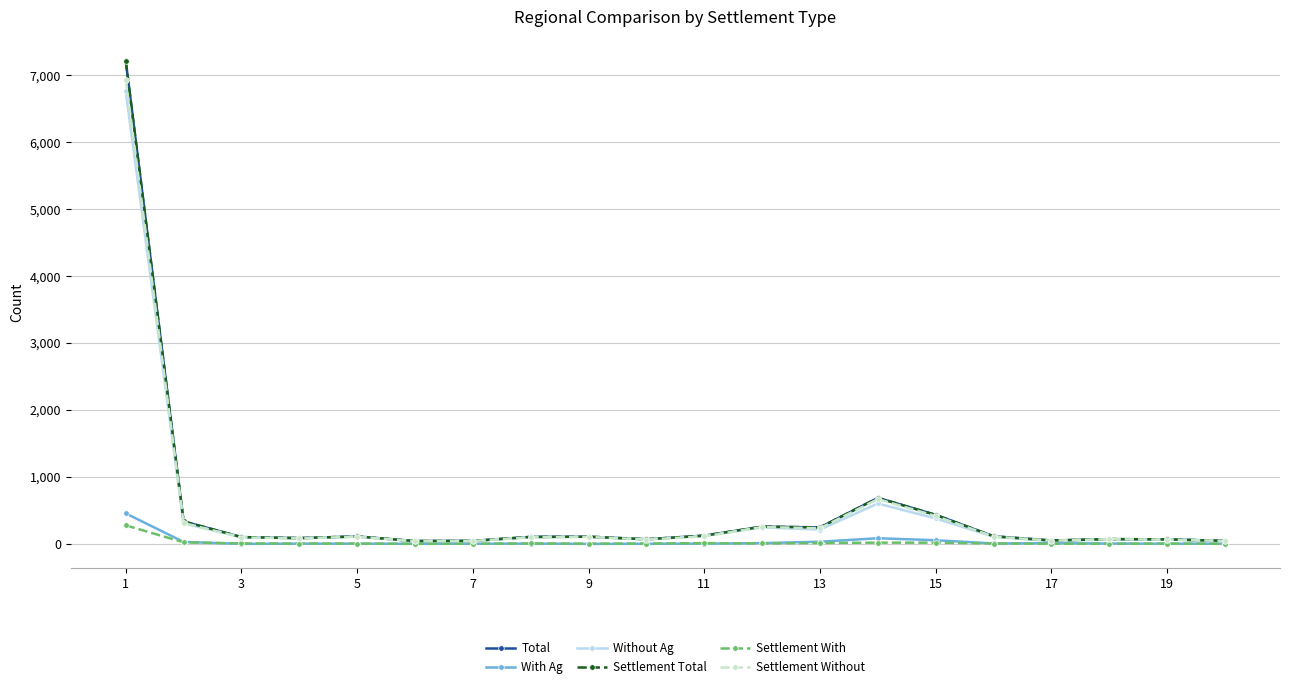

What is the value of the Settlement Total point at the 4th from the left?

86